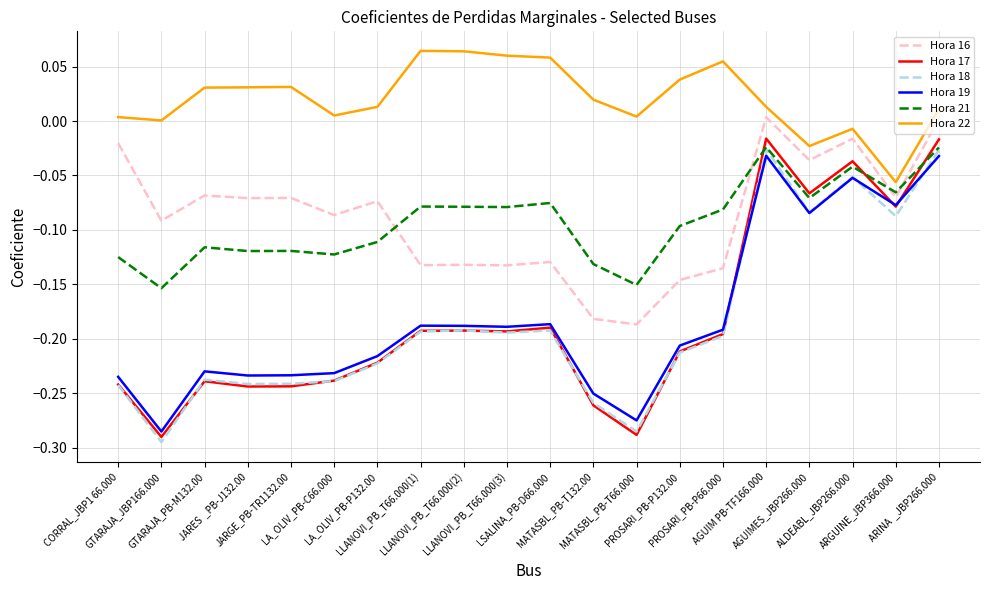

Which series has the widest spread of values?

Hora 17